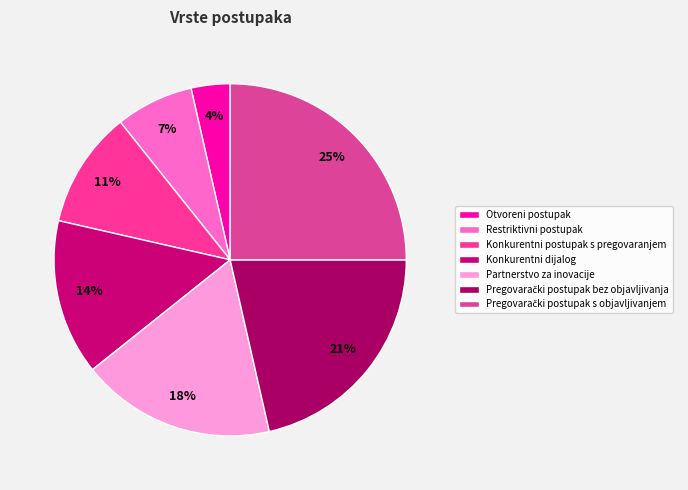

What percentage is the Pregovarački postupak s objavljivanjem slice, to the nearest percent?

25%